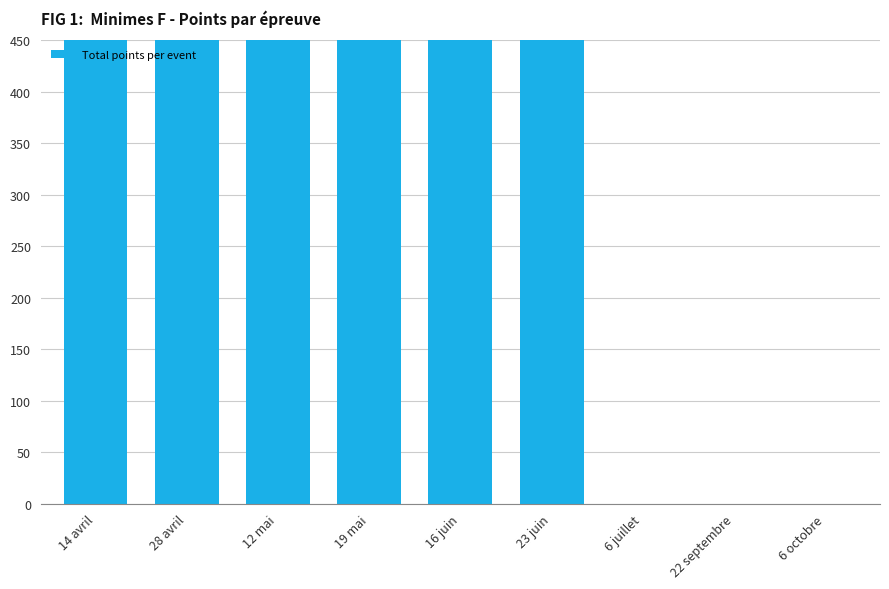

How many bars are there in total?

9